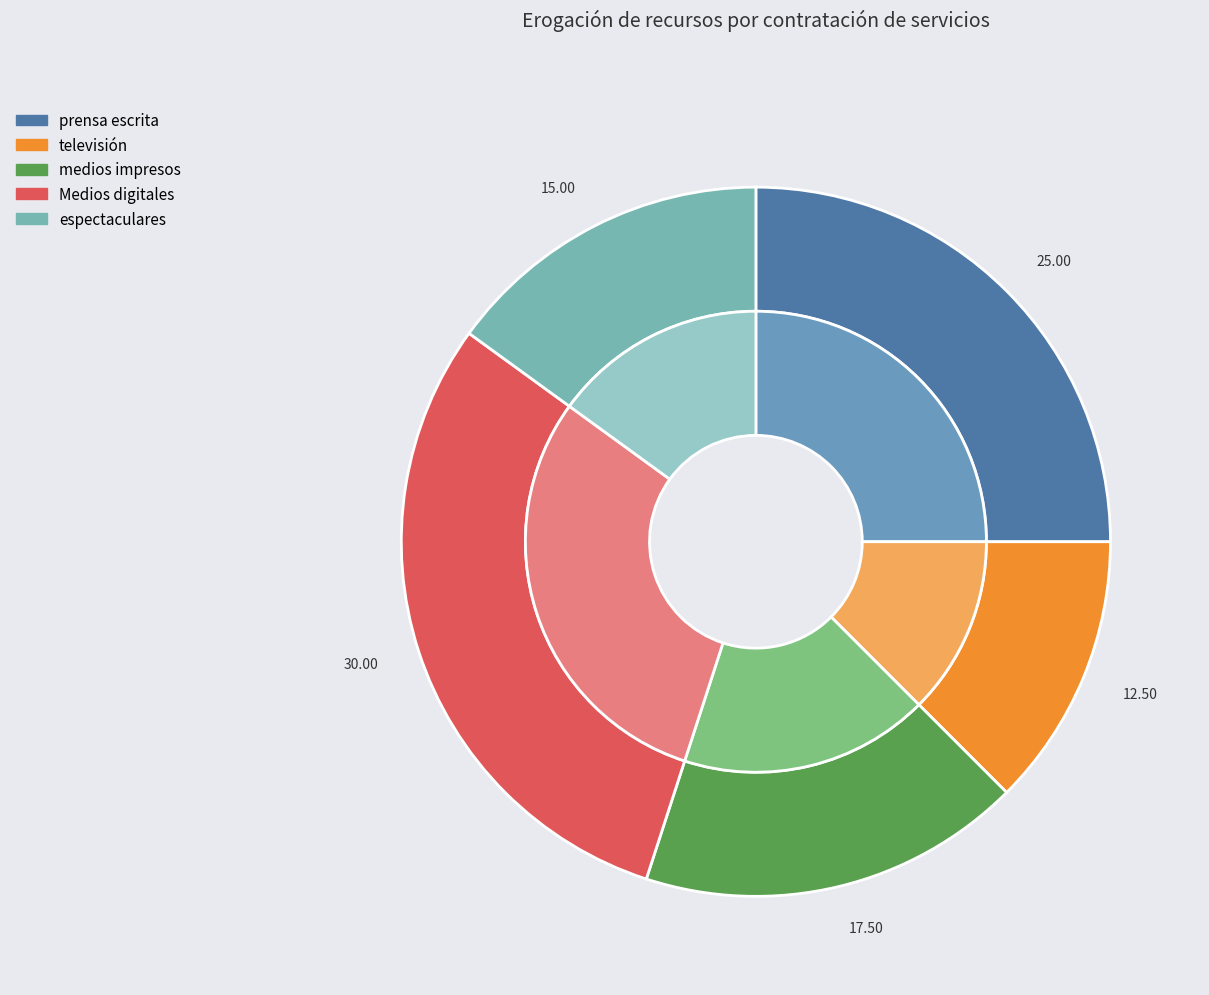

Combined, what portion of the pie is televisión and Medios digitales?

42.5%